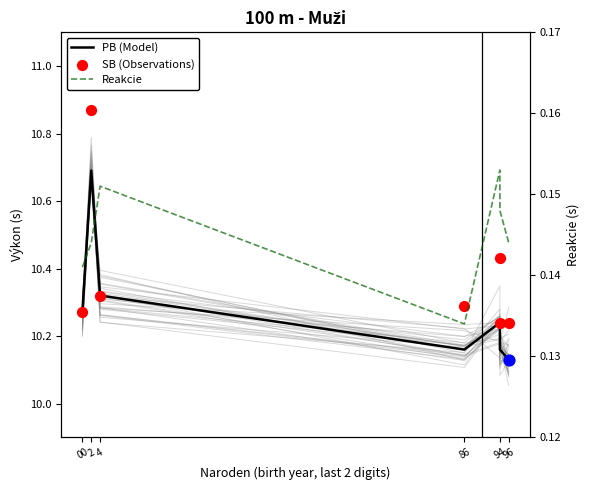

Which series reaches the maximum Y coordinate?

SB (Observations)